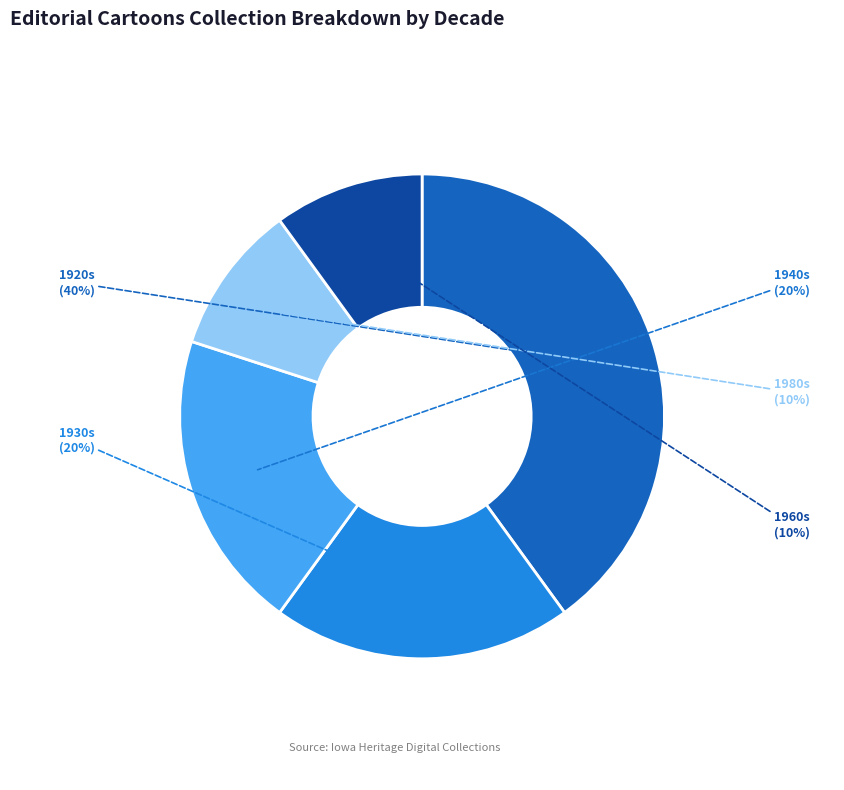

Combined, do 1960s and 1980s account for over 50%?

No